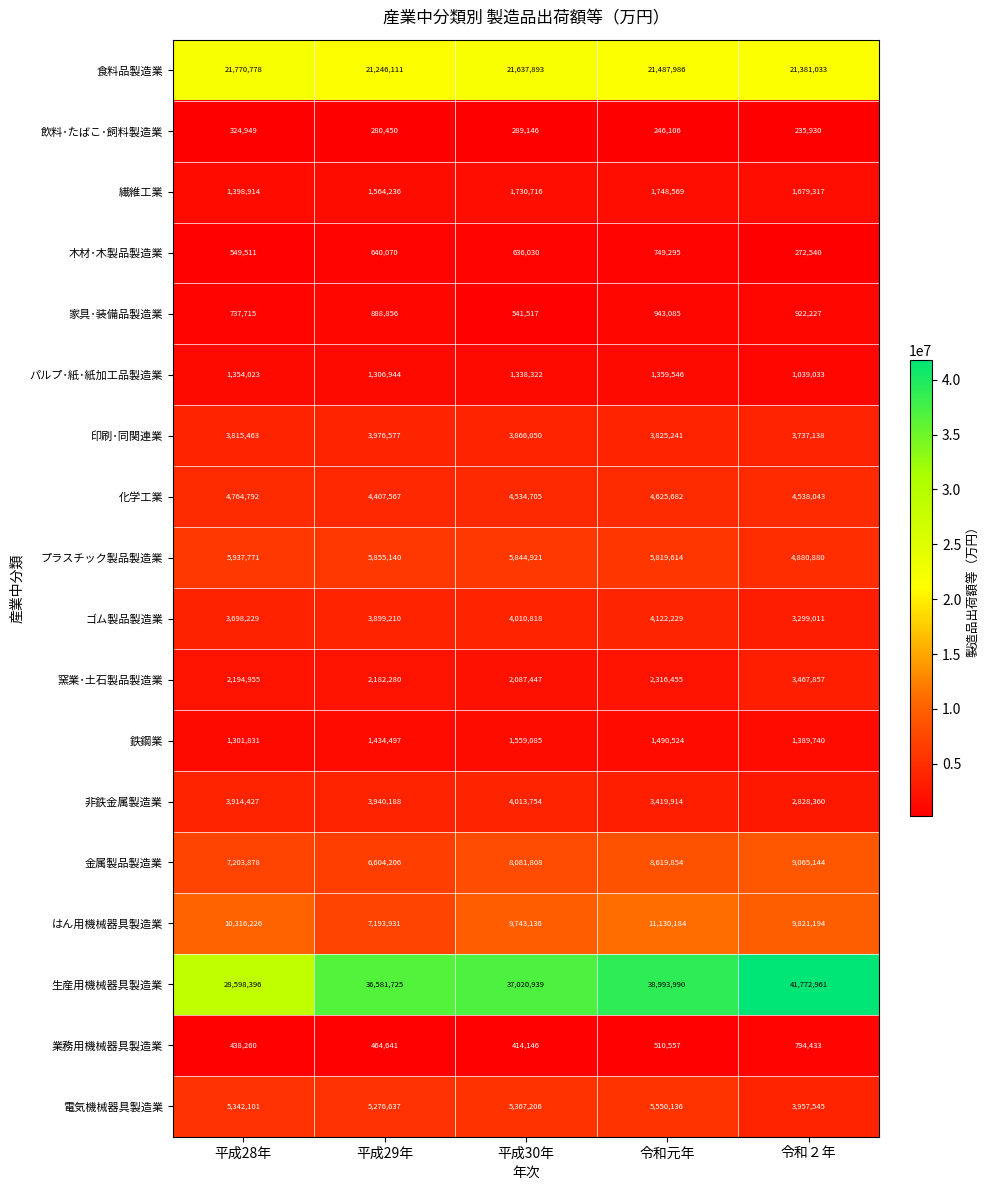

How many data points in 非鉄金属製造業 are less than 3914427?

2